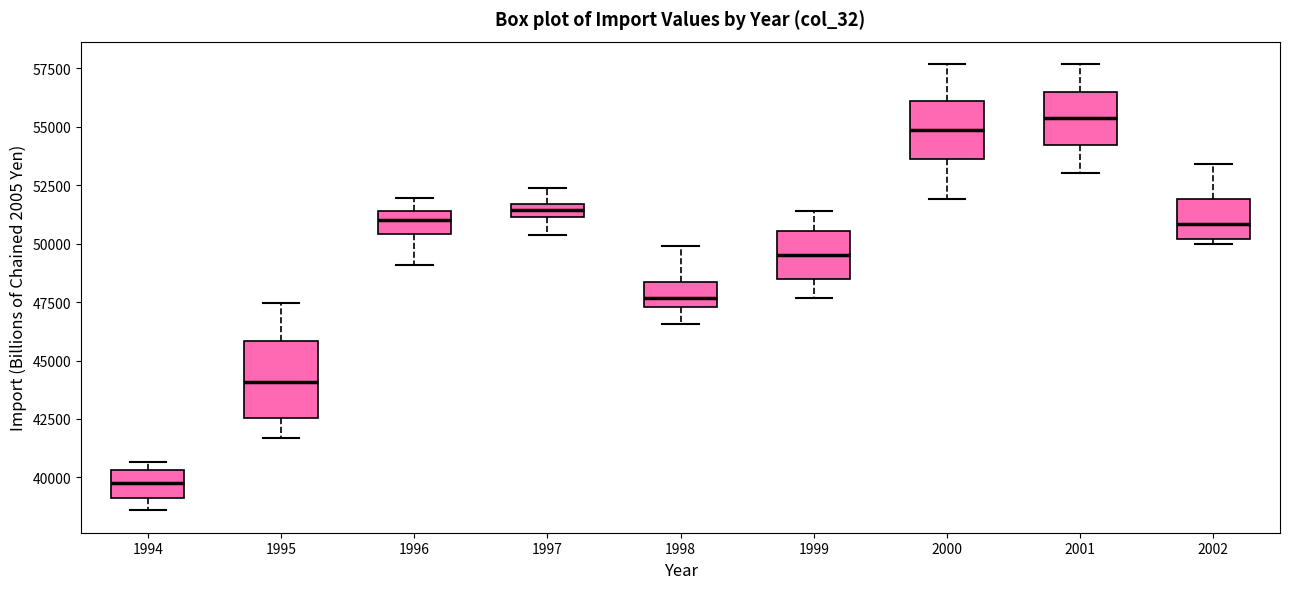

Comparing the boxes themselves (not the whiskers), which one is the tallest?

1995